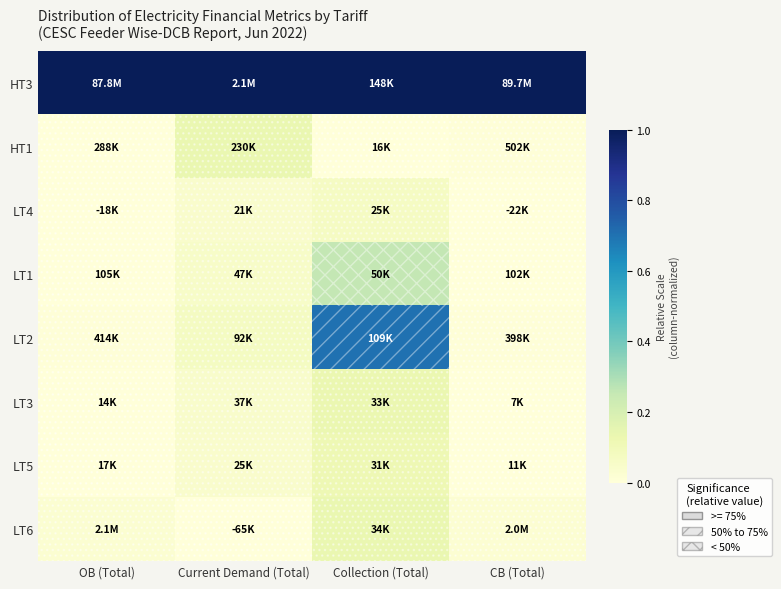

Rank the series at Current Demand (Total) from highest to lowest value.

HT3, HT1, LT2, LT1, LT3, LT5, LT4, LT6